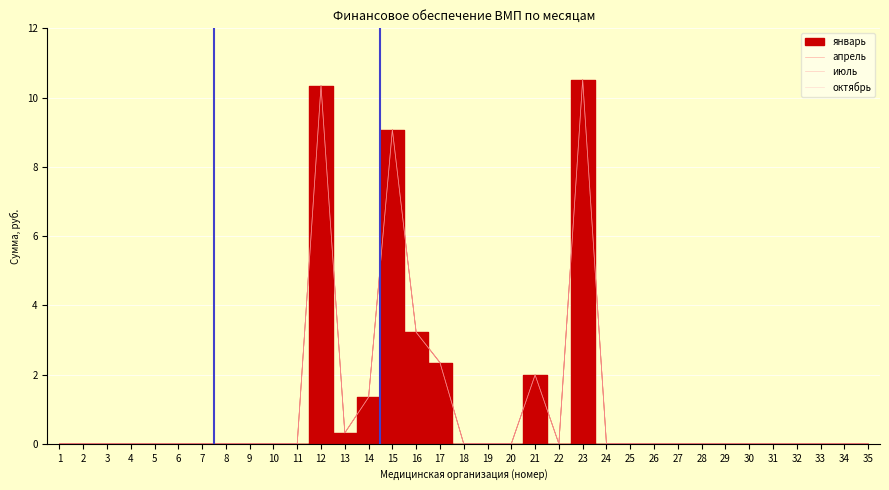

True or false: июль has a value of 1.3 at 14.

True